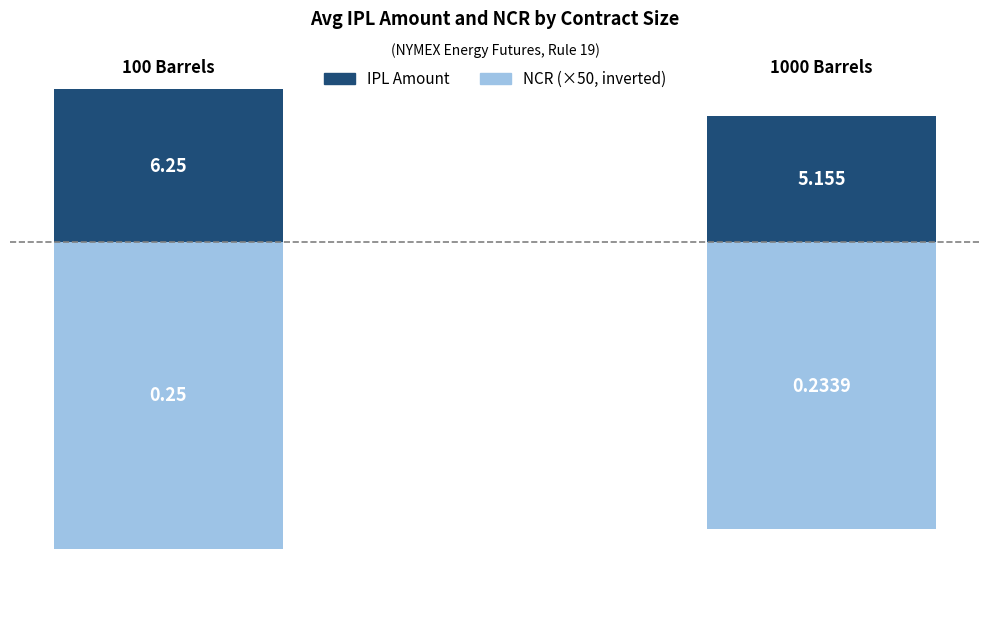

What is the lowest value of the NCR (×50, inverted) series?

-12.5